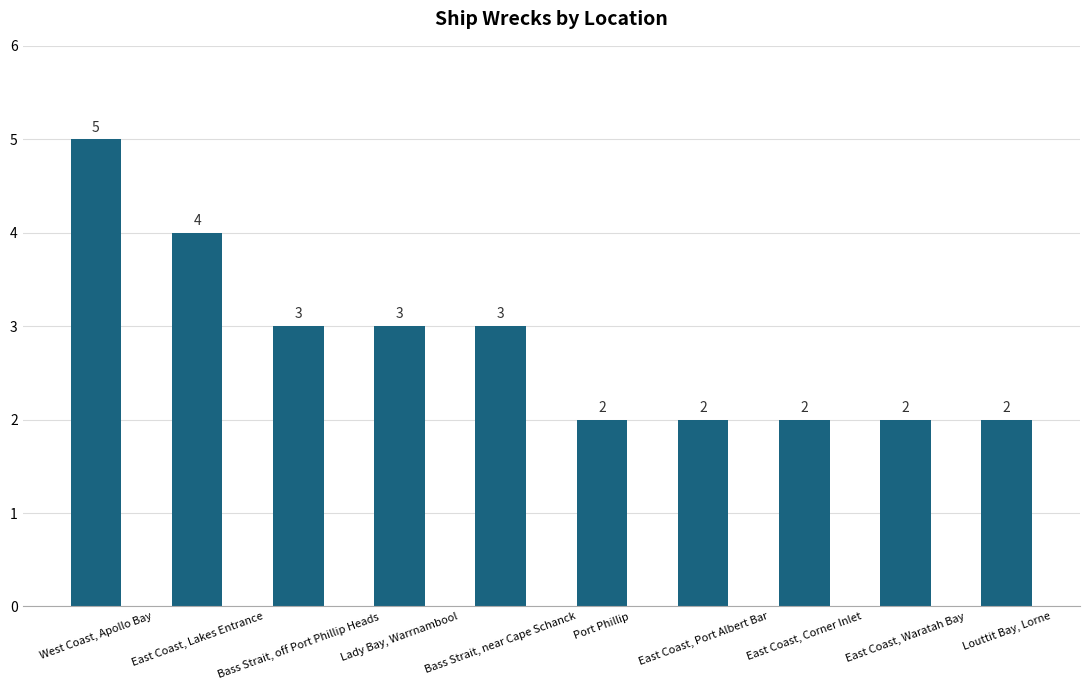

What is the minimum value shown in the chart?

2